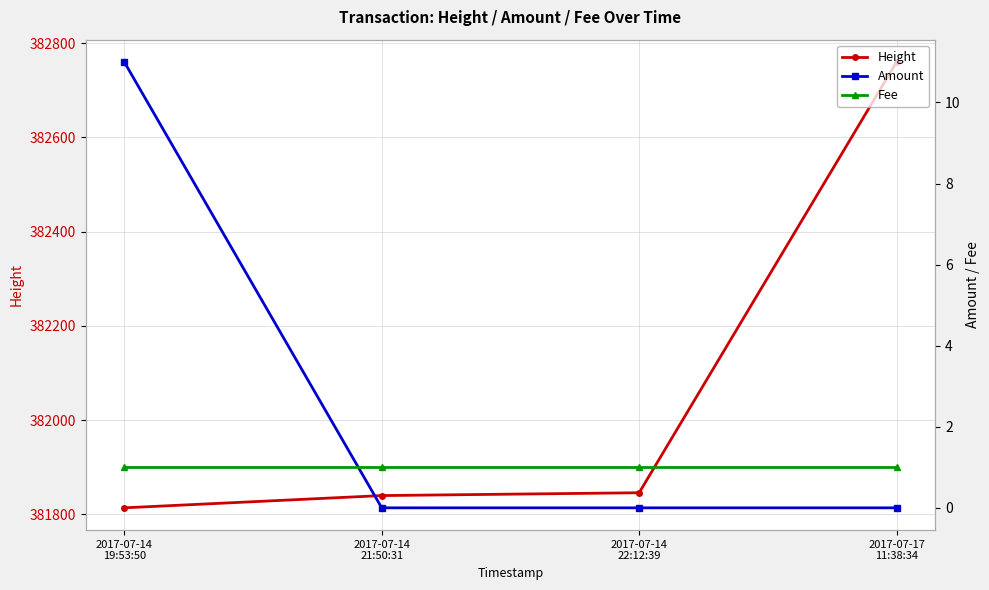

What value does the Fee series have at 2017-07-17
11:38:34?

1